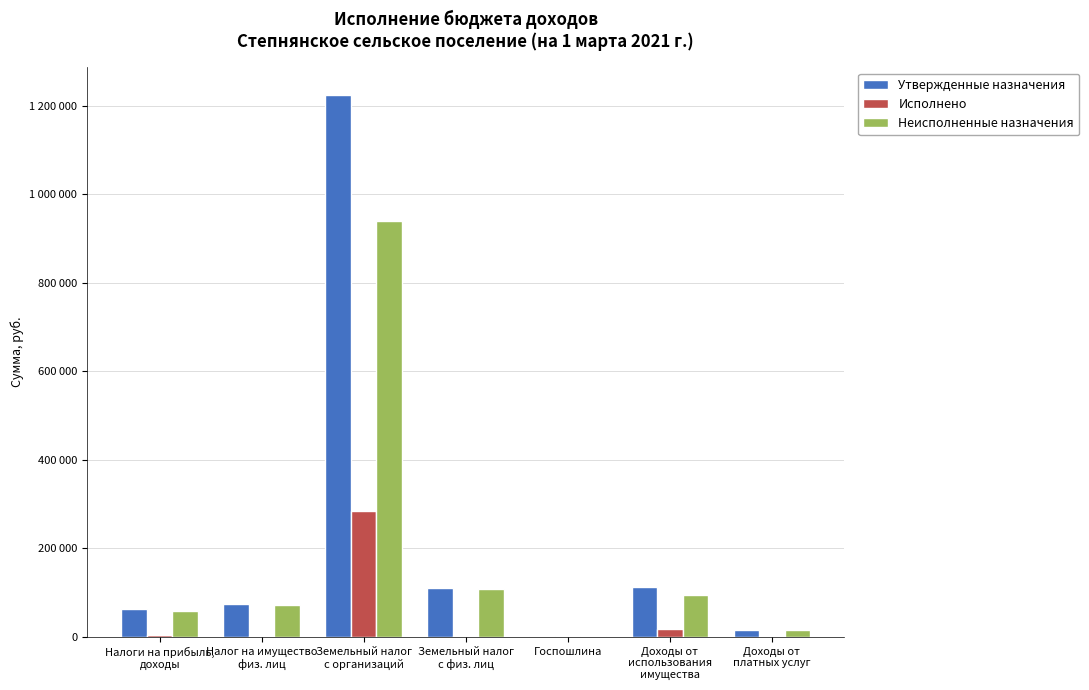

Which label corresponds to the smallest value in the chart?

Доходы от
платных услуг